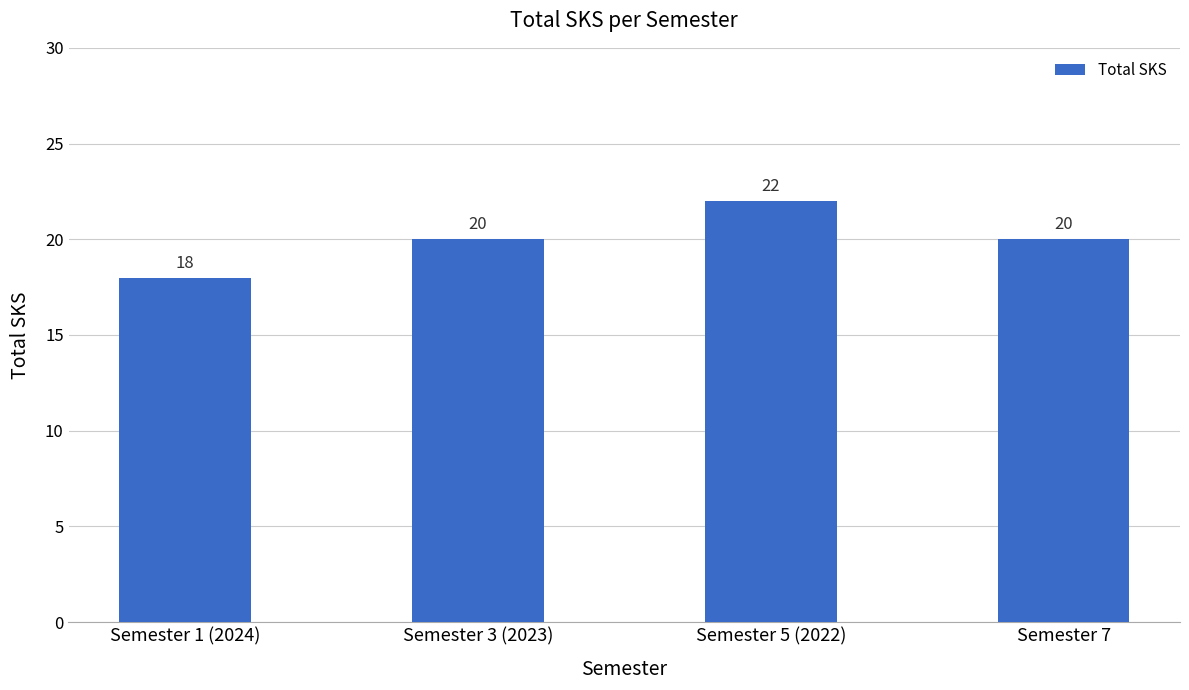

Reading left to right, what are all the values shown in this chart?

Semester 1 (2024)=18	Semester 3 (2023)=20	Semester 5 (2022)=22	Semester 7=20